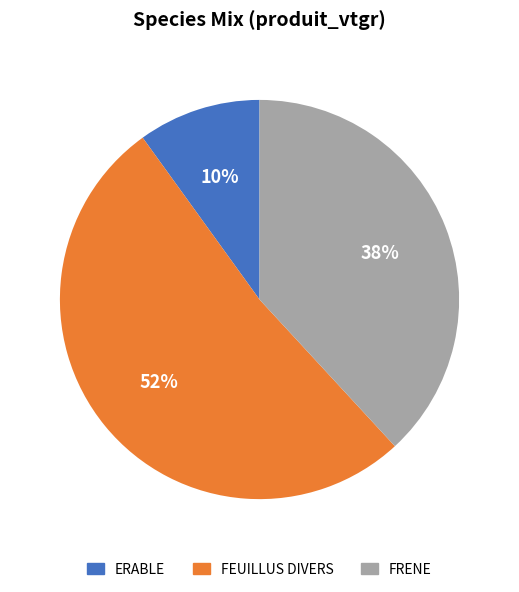

Count the number of slices in the pie.

3